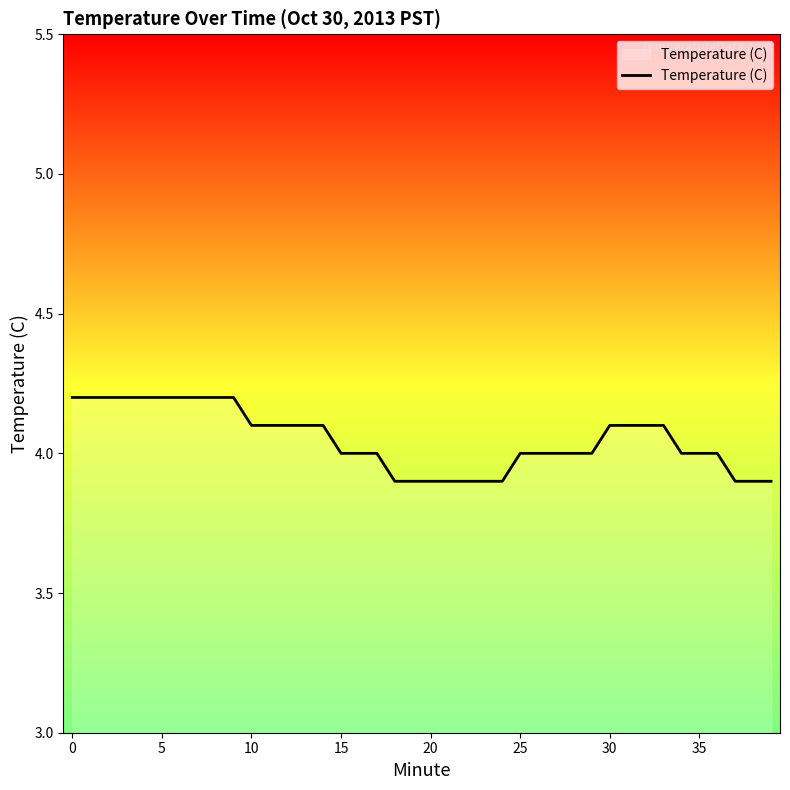

Reading right to left, transcribe all the data shown in this chart.

3.9	3.9	3.9	4.0	4.0	4.0	4.1	4.1	4.1	4.1	4.0	4.0	4.0	4.0	4.0	3.9	3.9	3.9	3.9	3.9	3.9	3.9	4.0	4.0	4.0	4.1	4.1	4.1	4.1	4.1	4.2	4.2	4.2	4.2	4.2	4.2	4.2	4.2	4.2	4.2